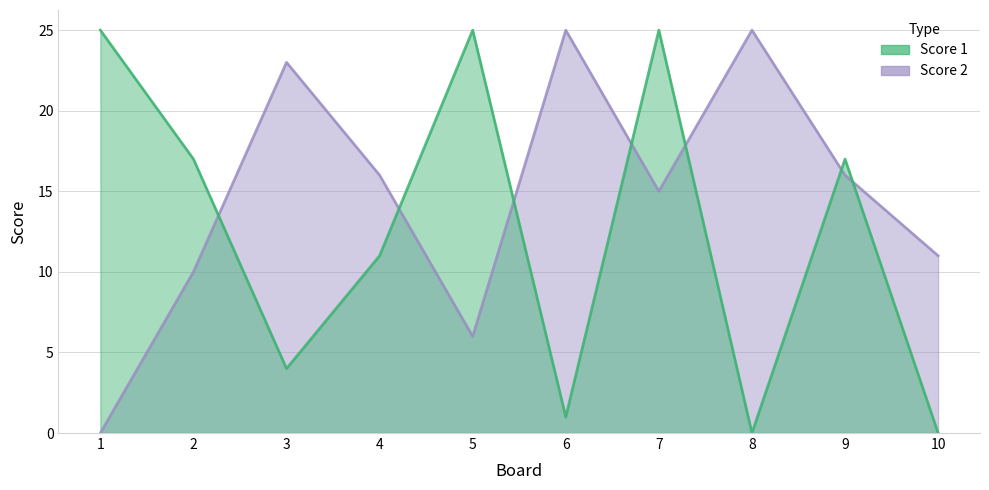

Where is Score 2 nearest to the value 12?

10